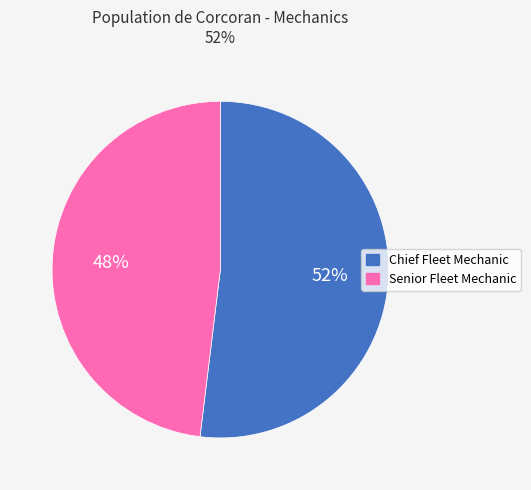

Rank the categories by value from lowest to highest.

Senior Fleet Mechanic, Chief Fleet Mechanic